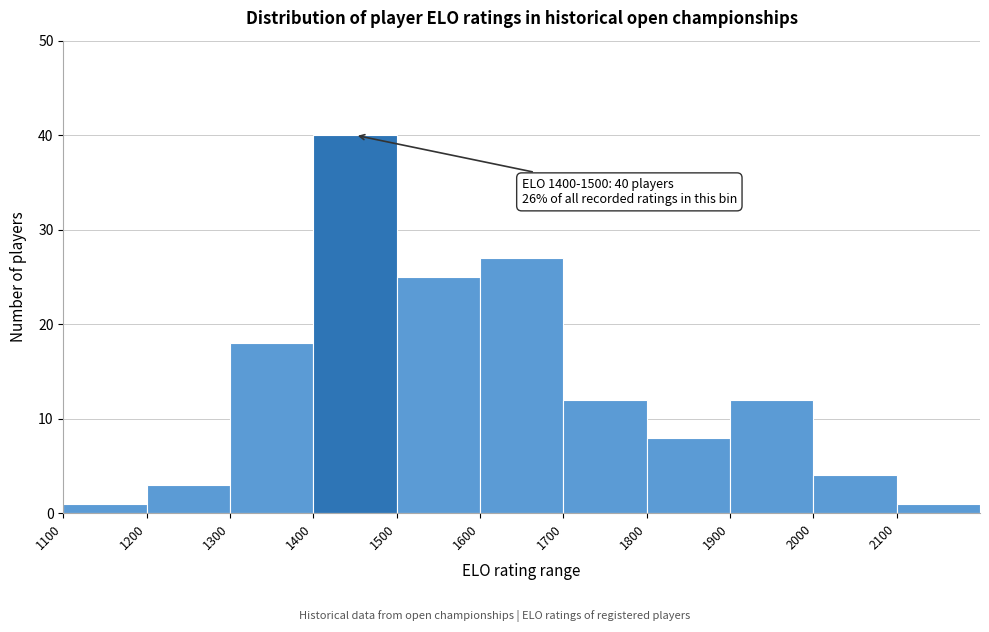

Over which range of the x-axis is the bar tallest?

1400 to 1500